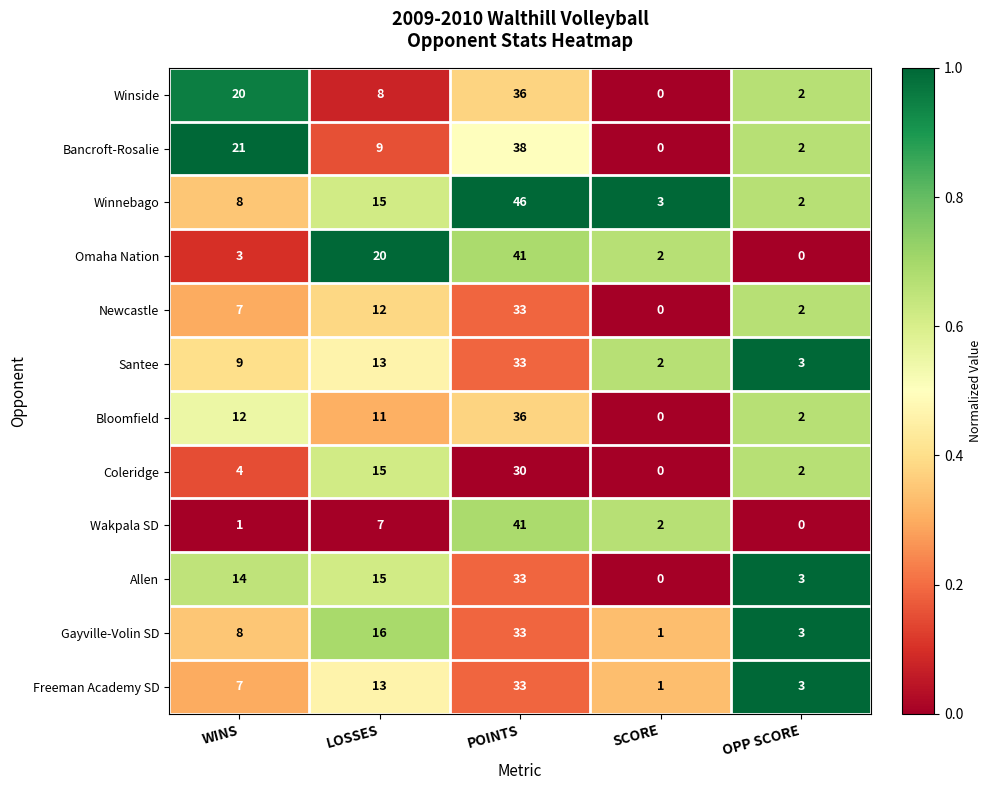

Where is Santee nearest to the value 17?

LOSSES